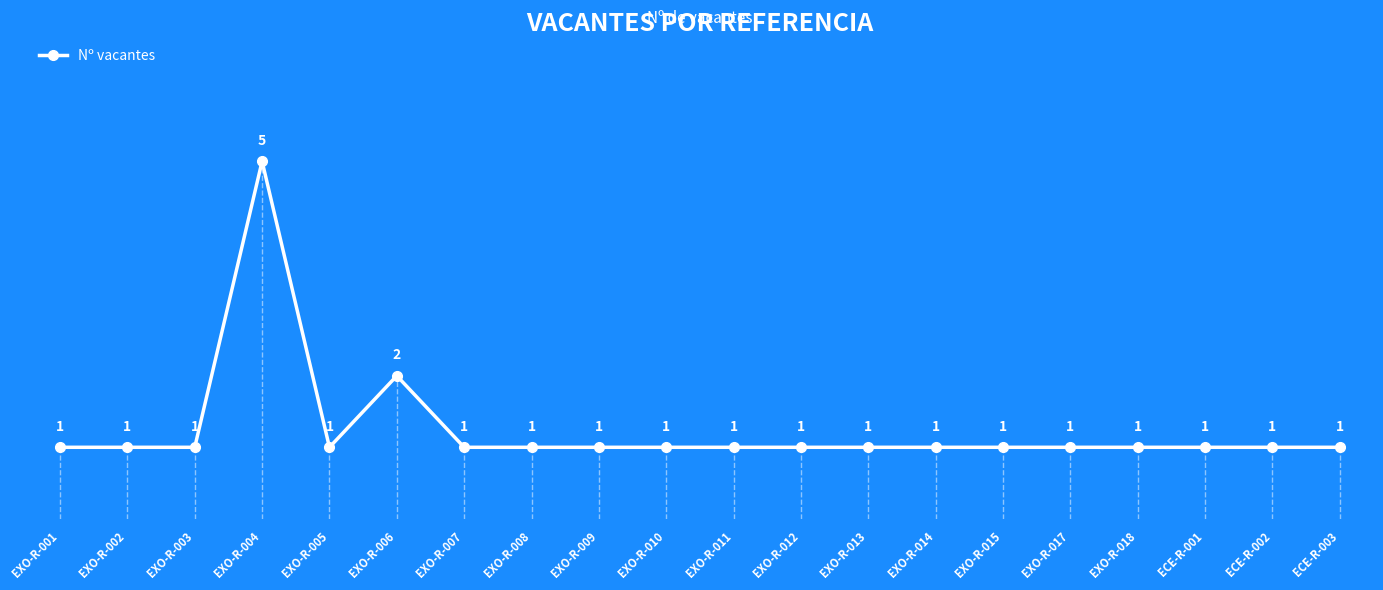

What is the label of the 16th point from the left?

EXO-R-017